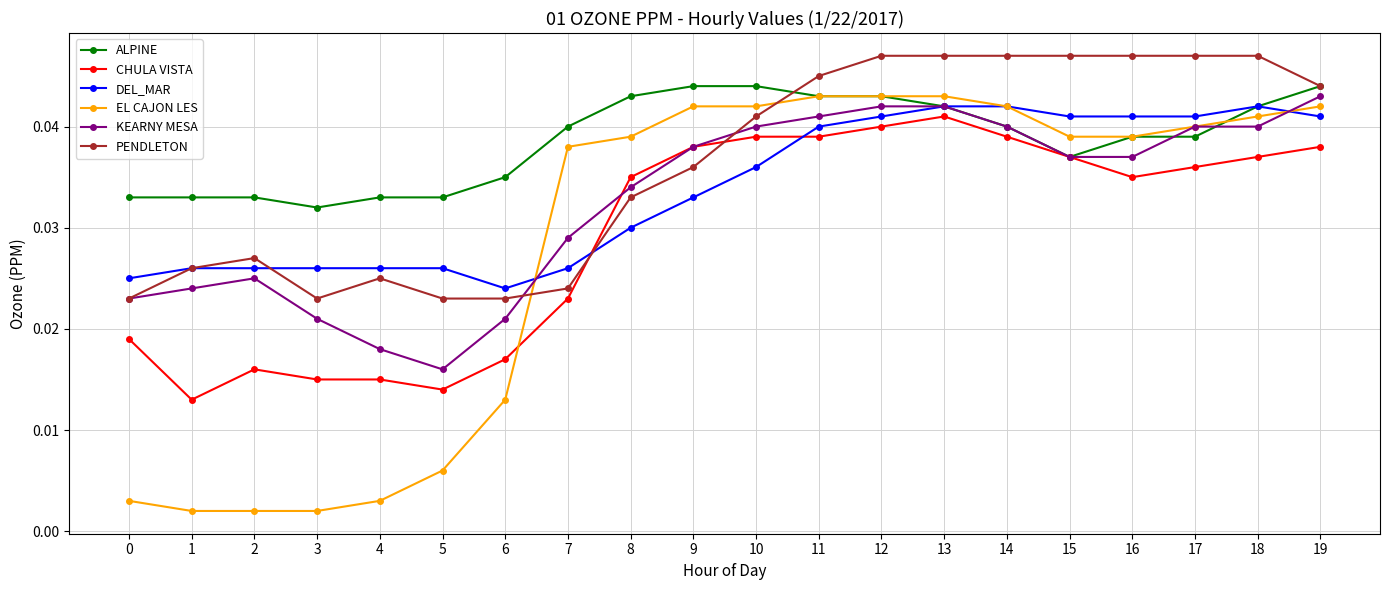

At which category does KEARNY MESA reach its first local peak?

2